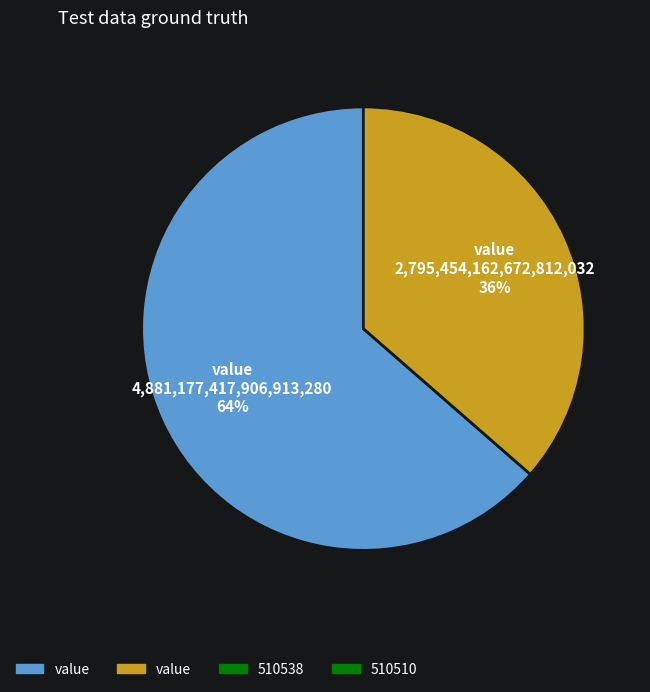

Count the number of slices in the pie.

2